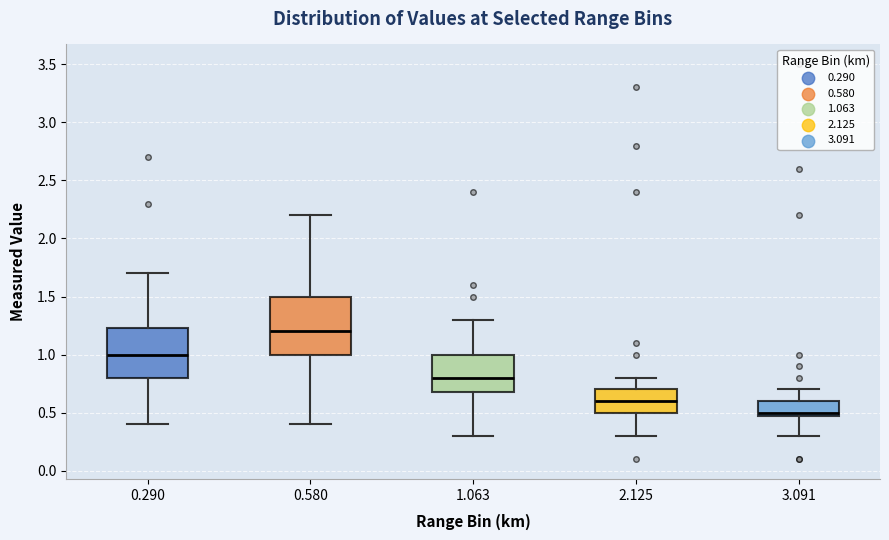

Which box has the highest median line?

0.580